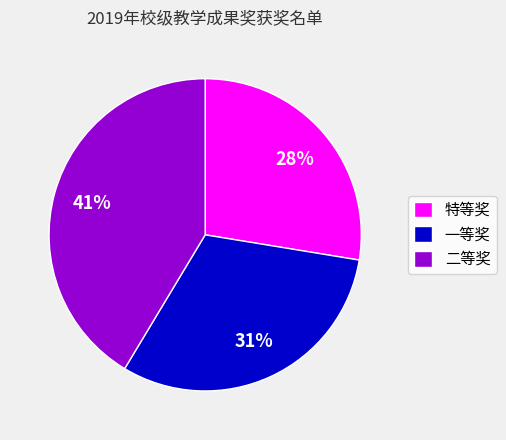

To the nearest percent, what is the average slice percentage?

33%